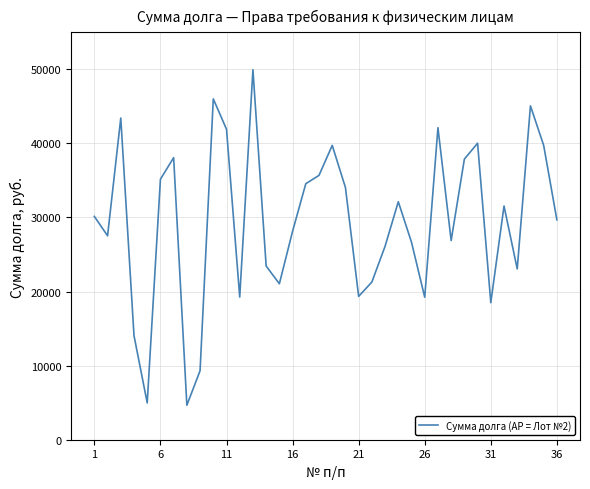

What is the maximum value shown in the chart?

49944.7